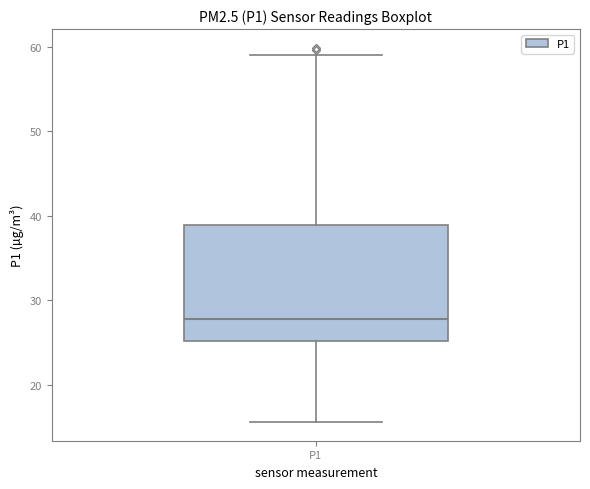

Transcribe this box plot: give where the median line is, the range the box spans, and where the two whiskers end, as read against the y-axis. The values are not printed on the chart, so give them approximately, as read against the axis.

median 28, box 25 to 39, whiskers 16 to 59